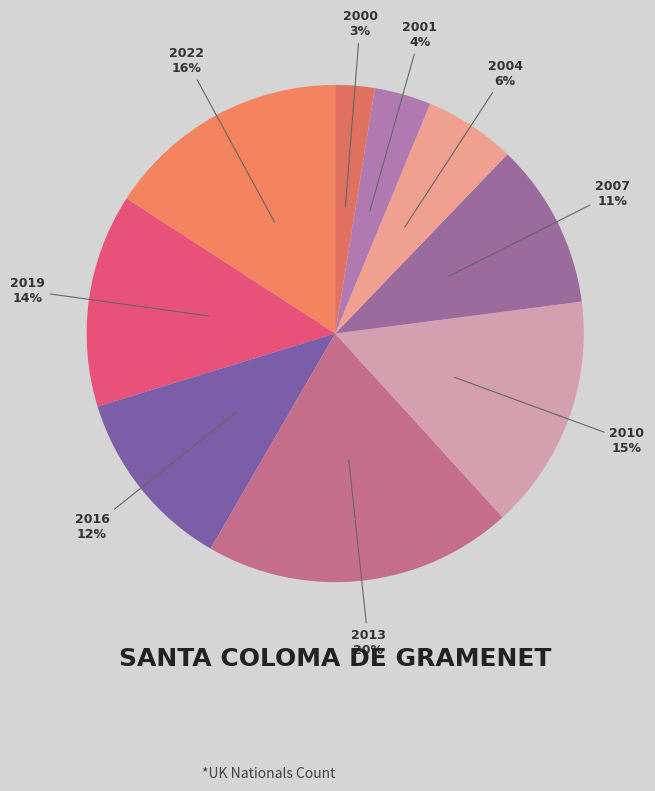

Is there a majority slice in this chart?

No